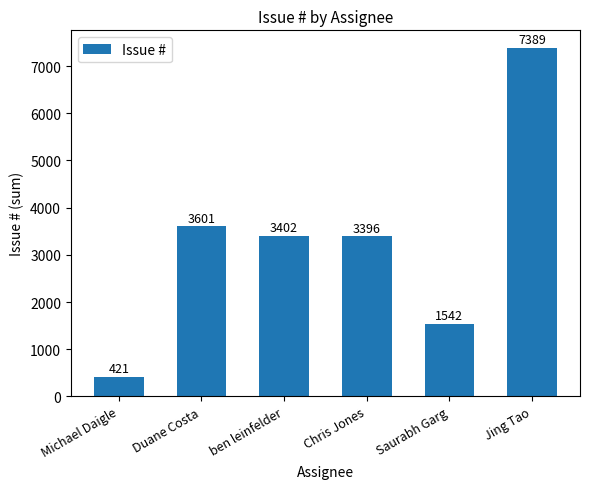

What is the difference between the second highest and second lowest values?

2059